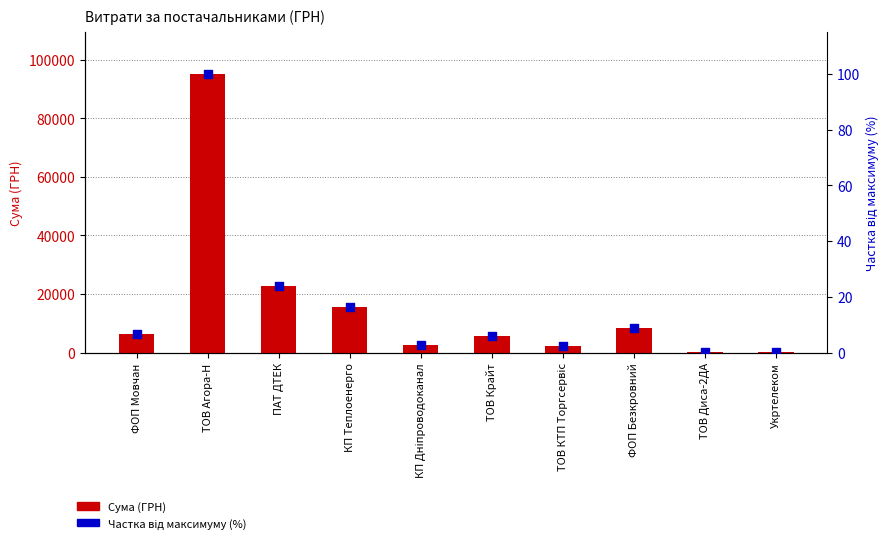

What are all the series names shown in the legend?

Сума (ГРН), Частка від максимуму (%)